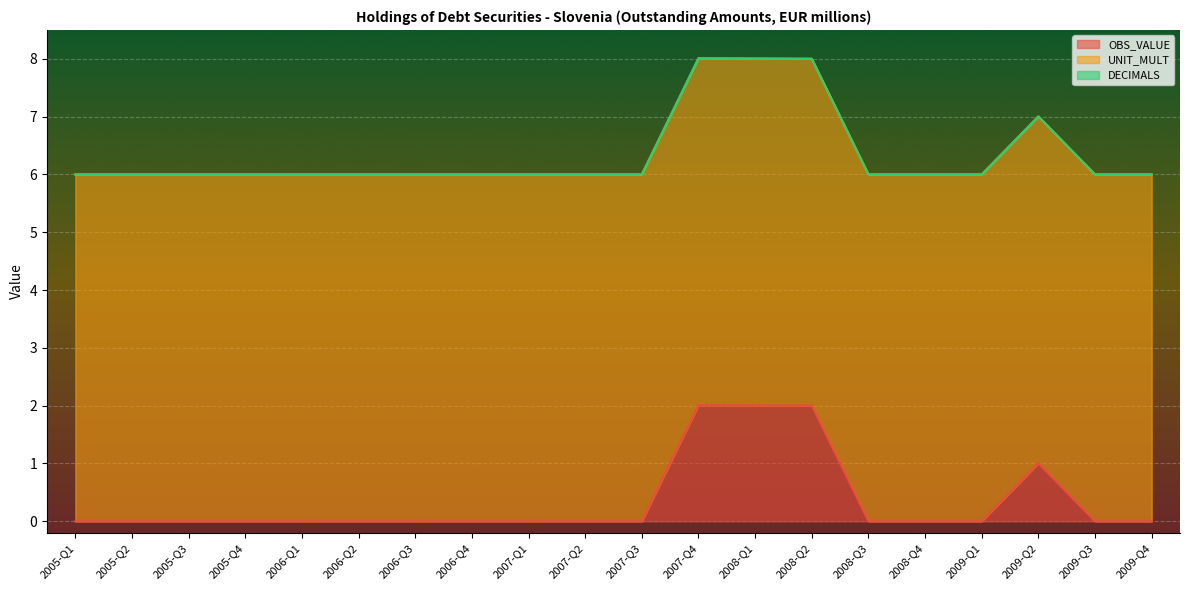

What is the label of the 19th point from the left?

2009-Q3